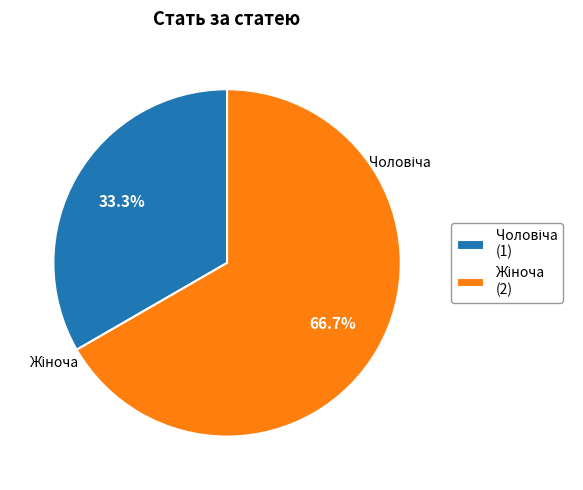

Does any single category account for the majority?

Yes